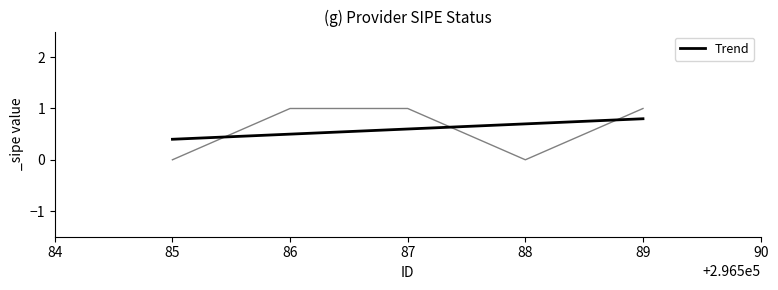

Is this an area chart (filled region under the line)?

No